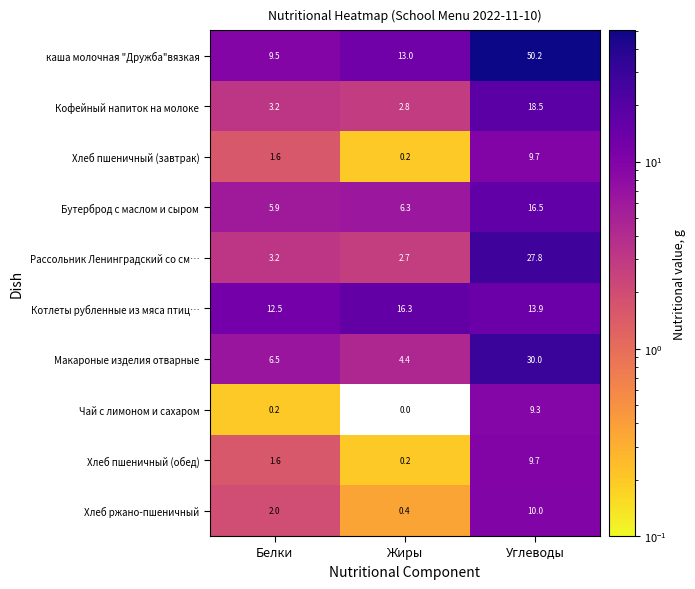

Where is Макароные изделия отварные nearest to the value 17?

Белки